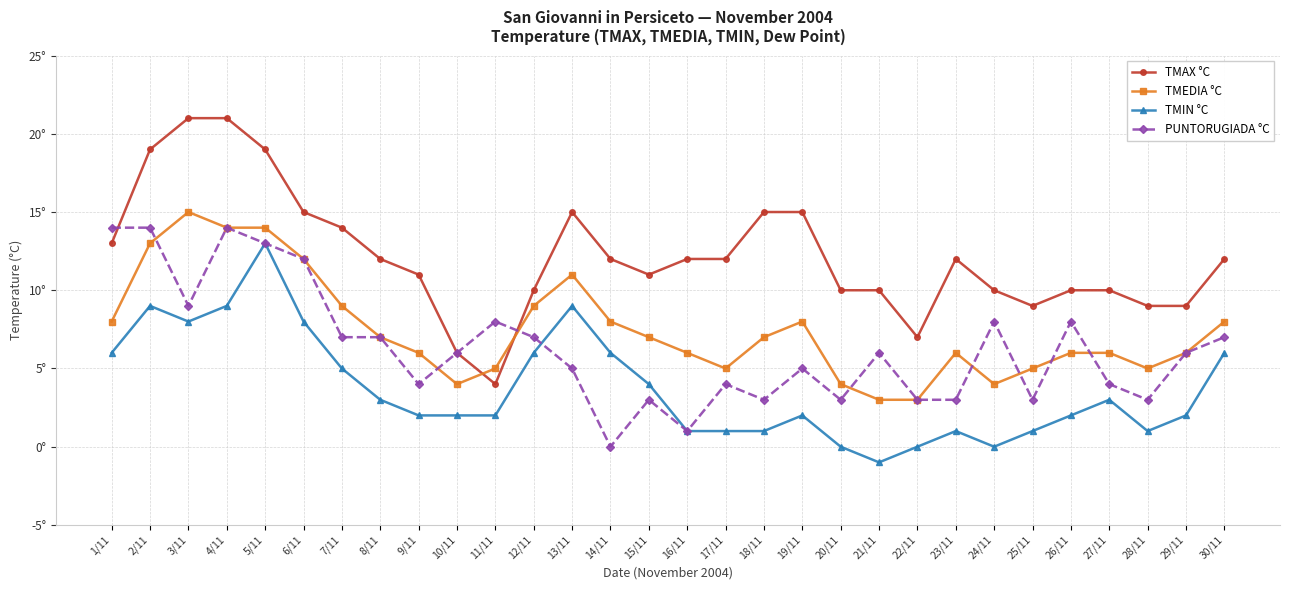

Which series ends up on top after the final intersection of TMEDIA °C and TMAX °C?

TMAX °C